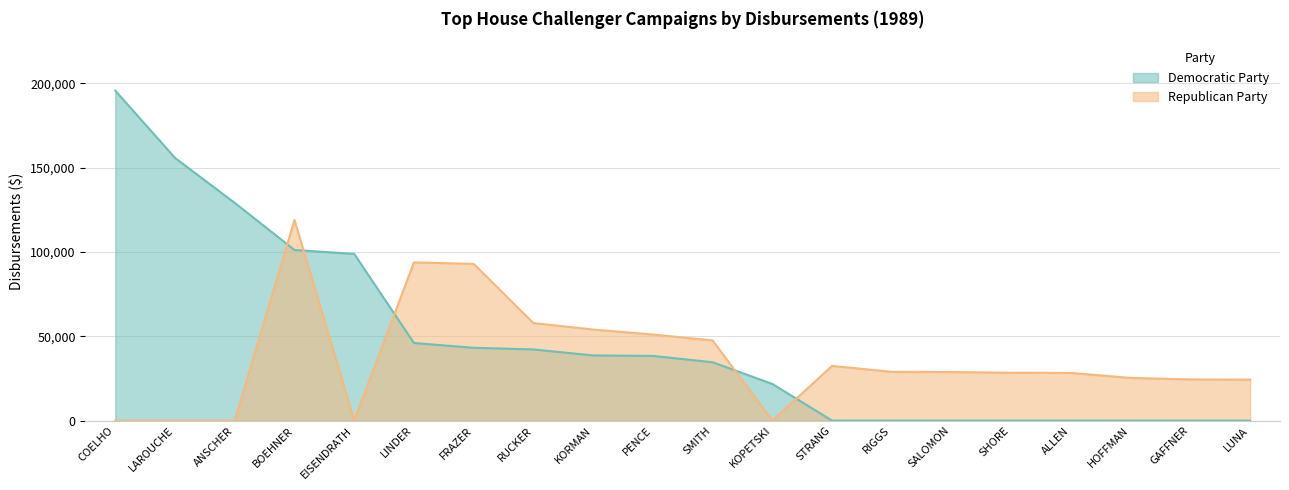

Reading right to left, transcribe all the data shown in this chart.

Democratic Party: LUNA=0	GAFFNER=0	HOFFMAN=0	ALLEN=0	SHORE=0	SALOMON=0	RIGGS=0	STRANG=0	KOPETSKI=21749	SMITH=34624	PENCE=38377	KORMAN=38654	RUCKER=42220	FRAZER=43193	LINDER=46038	EISENDRATH=98887	BOEHNER=101217	ANSCHER=129136	LAROUCHE=155824	COELHO=195725
Republican Party: LUNA=24290	GAFFNER=24437	HOFFMAN=25311	ALLEN=28279	SHORE=28396	SALOMON=28789	RIGGS=28948	STRANG=32437	KOPETSKI=0	SMITH=47570	PENCE=51064	KORMAN=54034	RUCKER=57857	FRAZER=92980	LINDER=93856	EISENDRATH=0	BOEHNER=119000	ANSCHER=0	LAROUCHE=0	COELHO=0